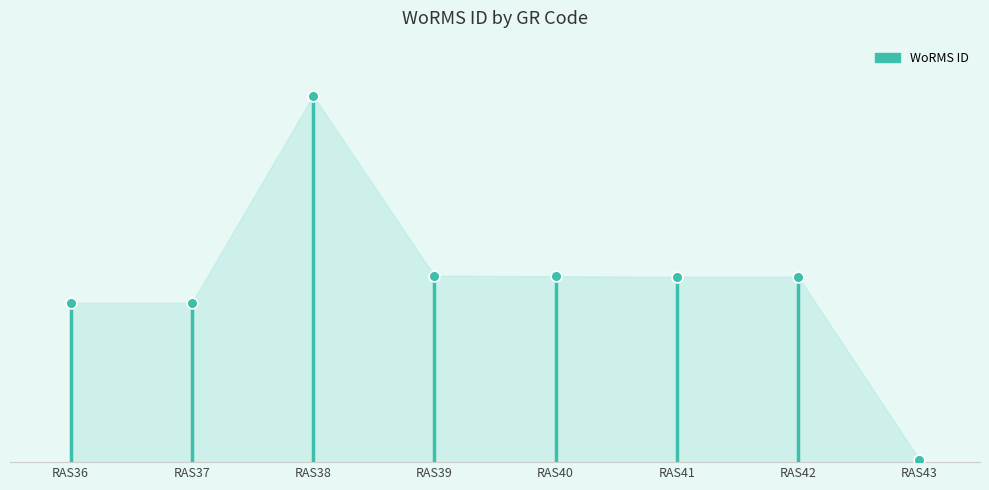

What is the change in value from RAS38 to RAS42?

-114470